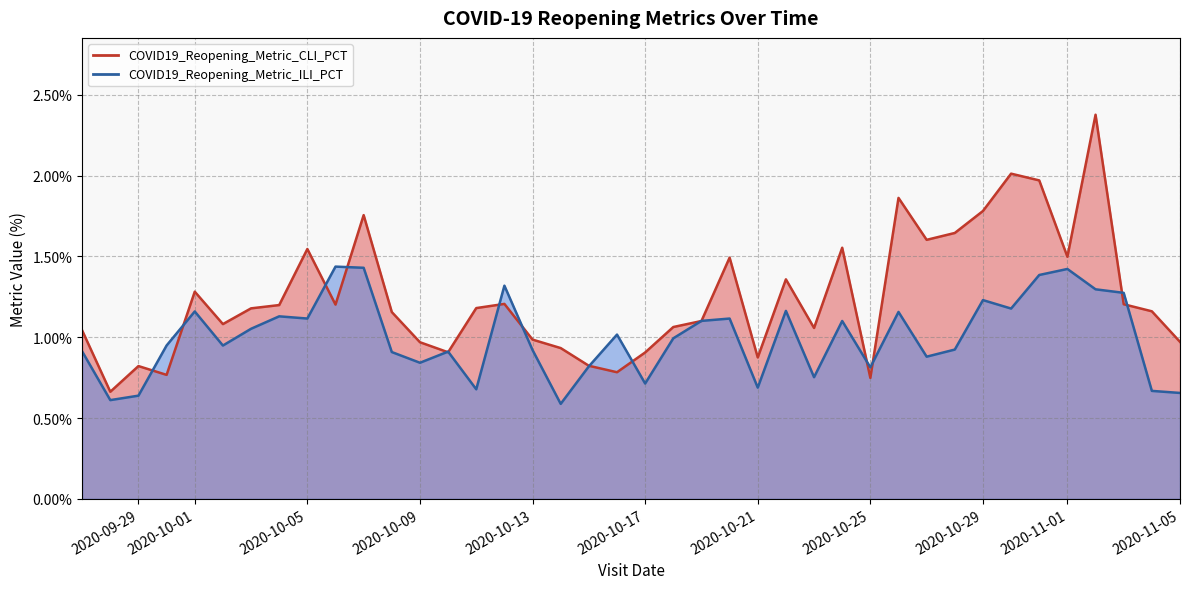

After their last crossing, which series has the higher values: COVID19_Reopening_Metric_ILI_PCT or COVID19_Reopening_Metric_CLI_PCT?

COVID19_Reopening_Metric_CLI_PCT